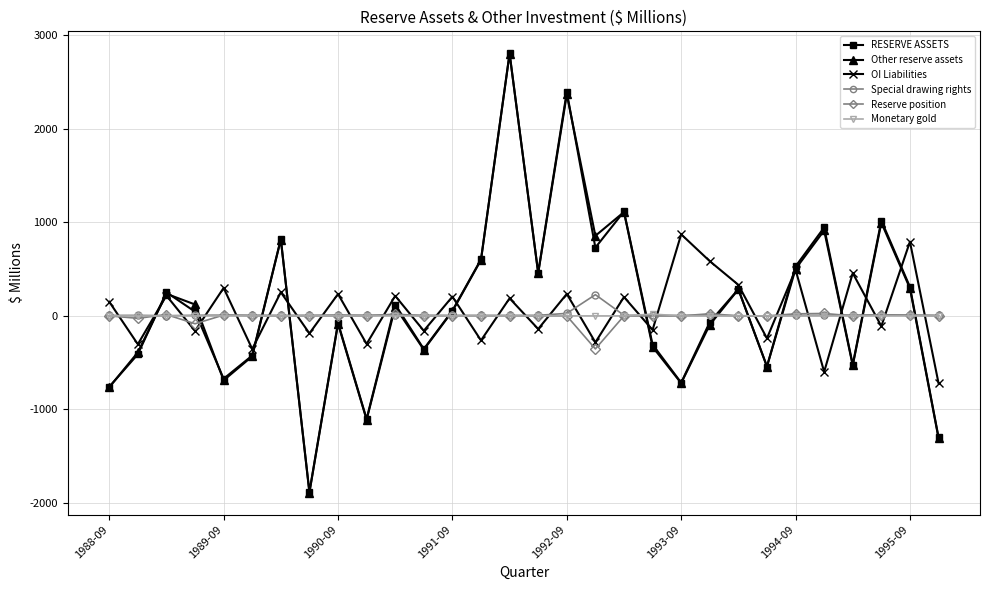

In OI Liabilities, how many points are lower than both neighbors (excluding endpoints)?

13